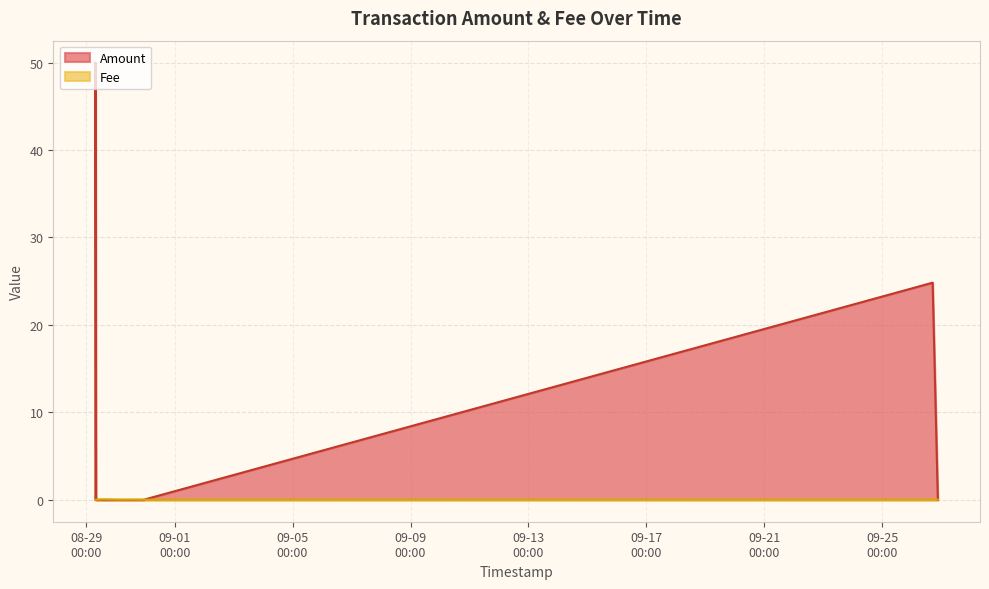

What is the average value of the Amount series?

6.2